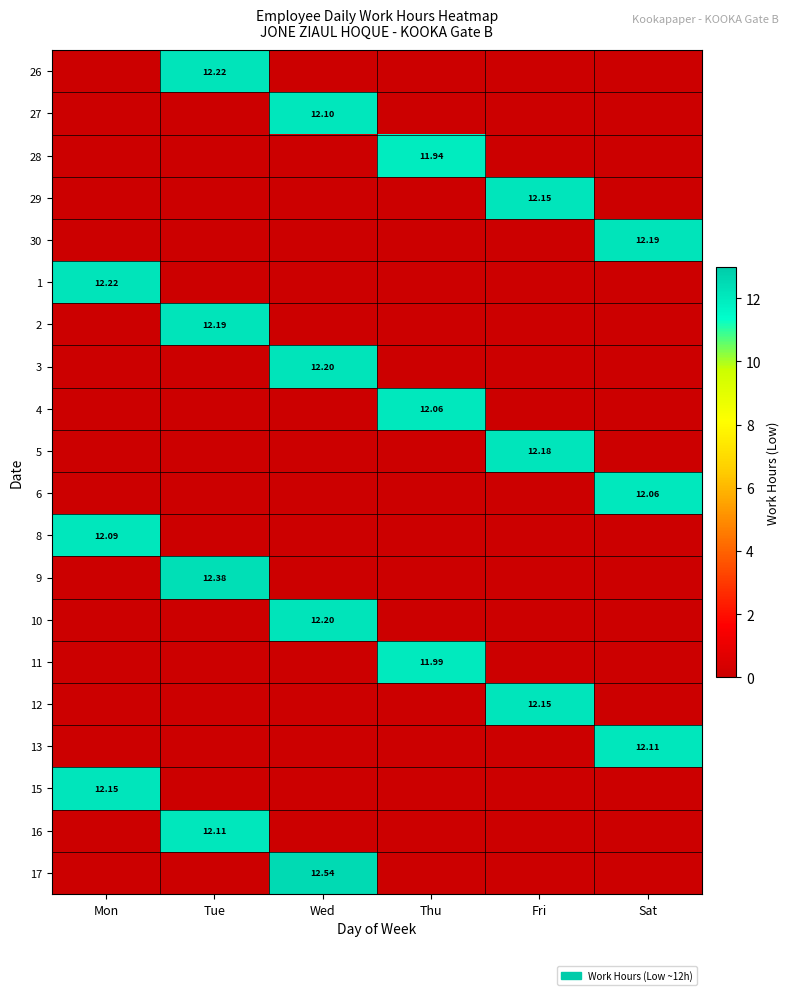

How many positive values does the 6 series have?

1